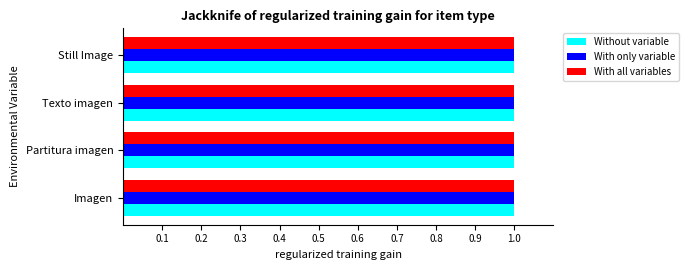

What is the maximum value shown in the chart?

1.0